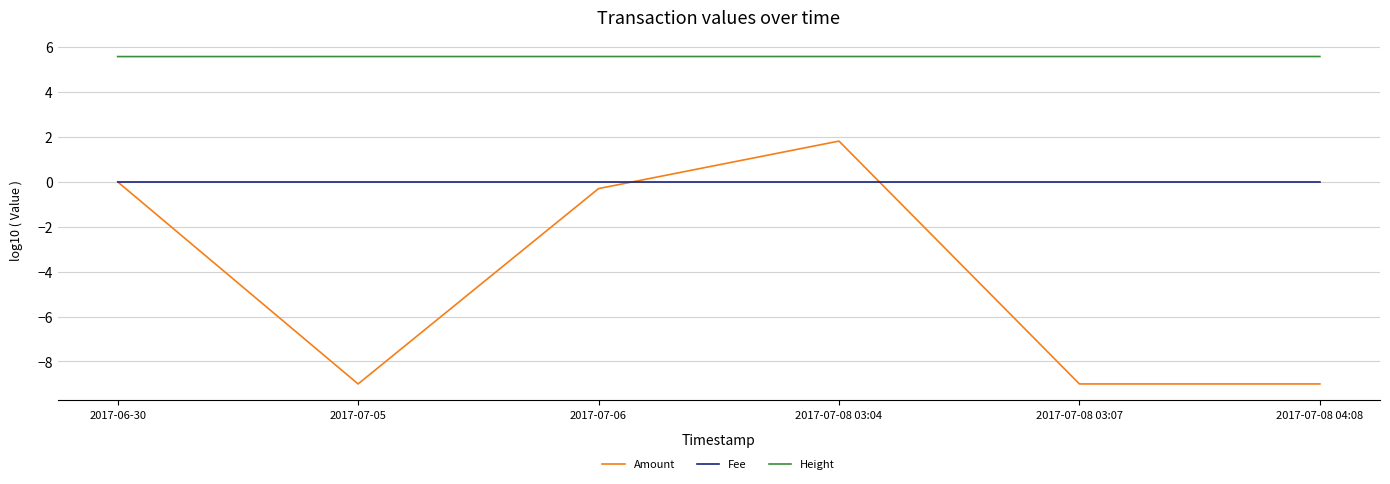

How many interior local peaks does the Amount series have?

1